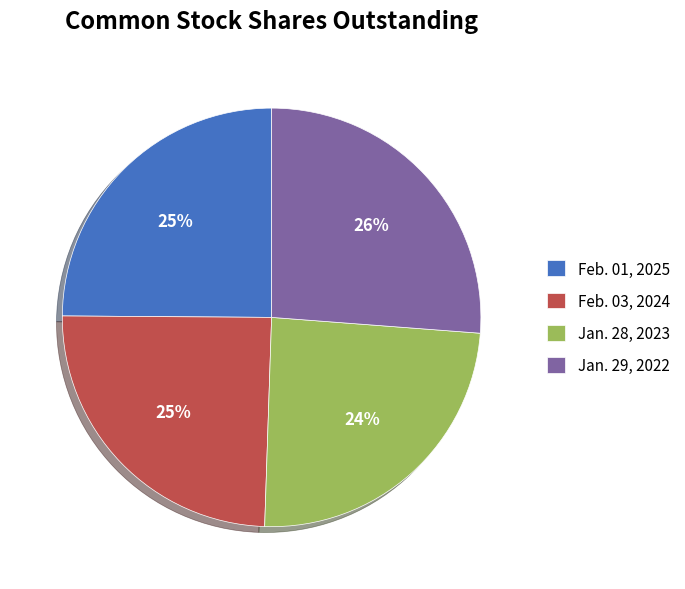

What is the ratio of the value at Feb. 03, 2024 to the value at Jan. 28, 2023?

1.0